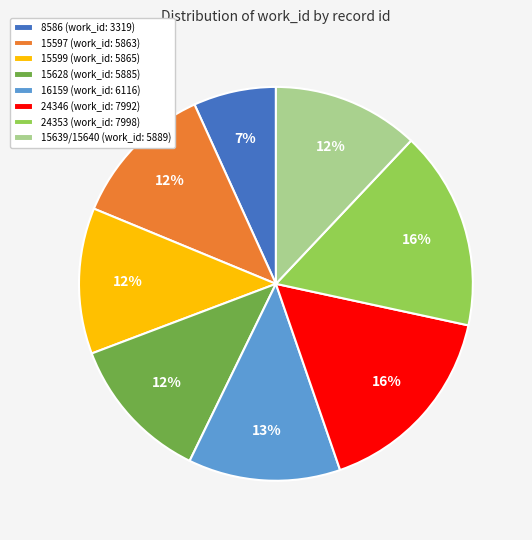

Is it true that 8586 is 7% of the pie?

True